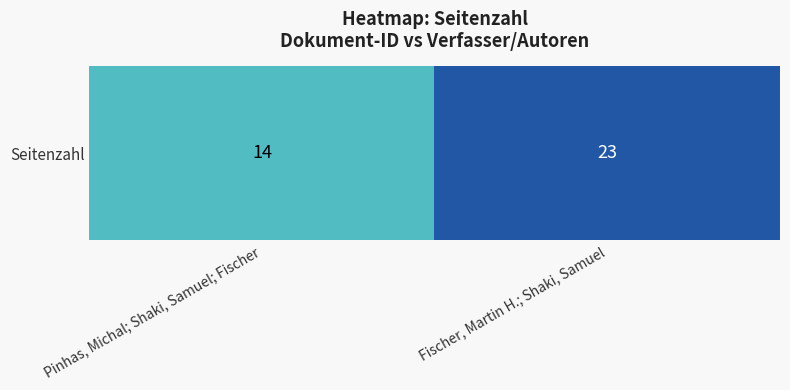

Reading left to right, transcribe all the data shown in this chart.

14	23